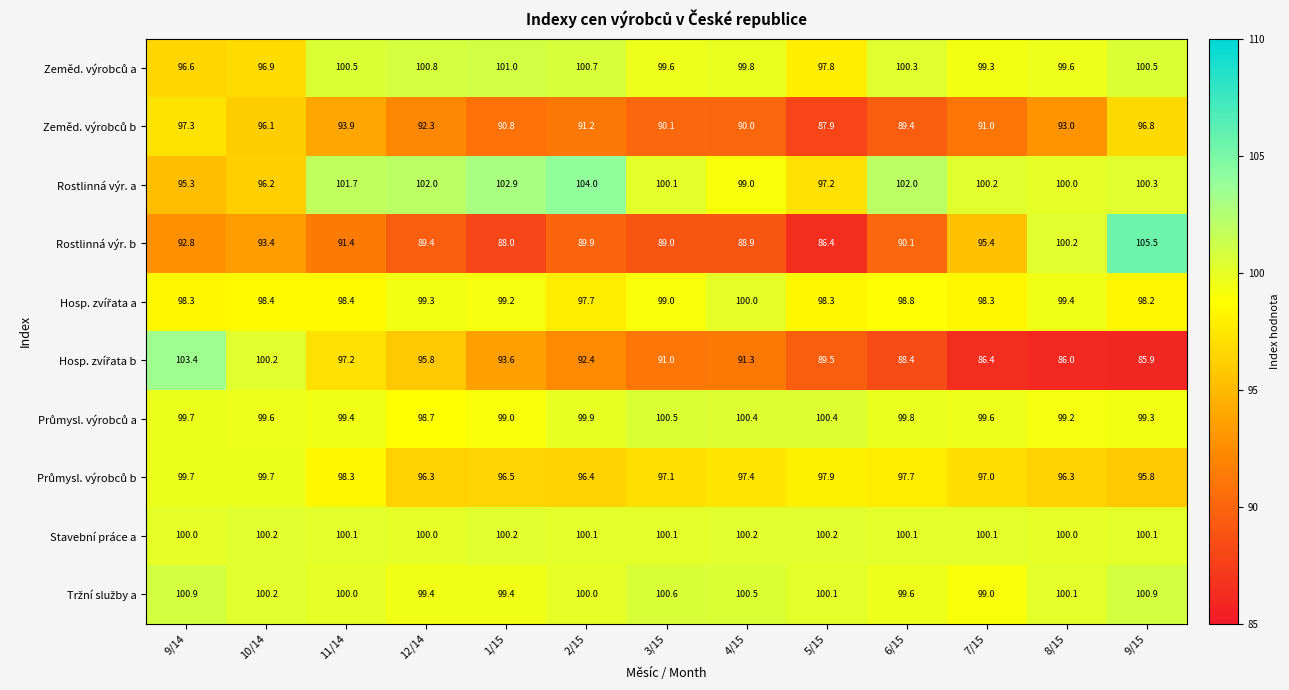

Which series has the largest range (max minus min)?

Rostlinná výr. b